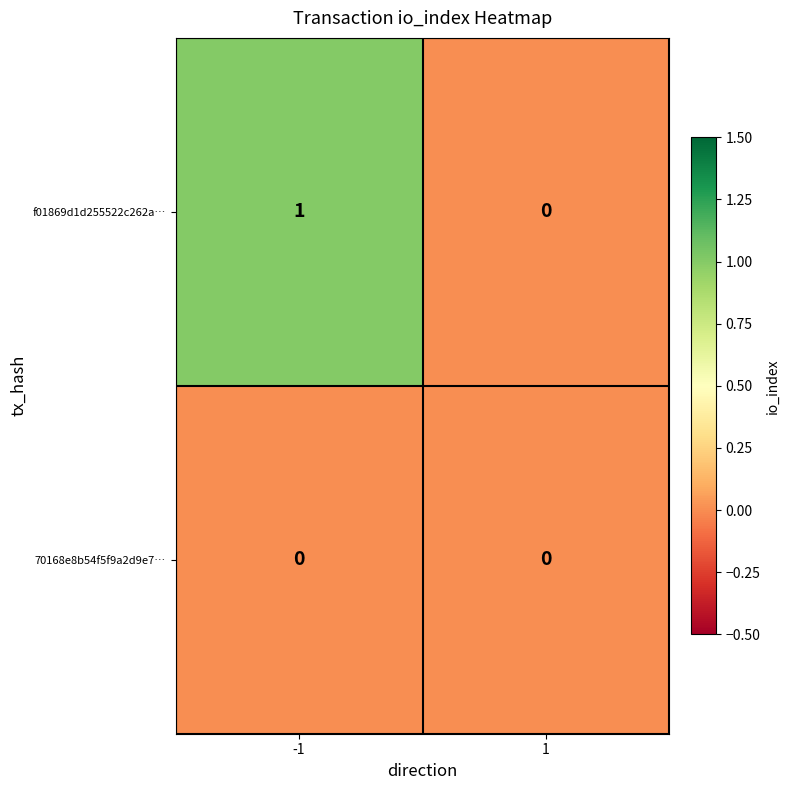

Which series has the widest spread of values?

f01869d1d255522c262a…